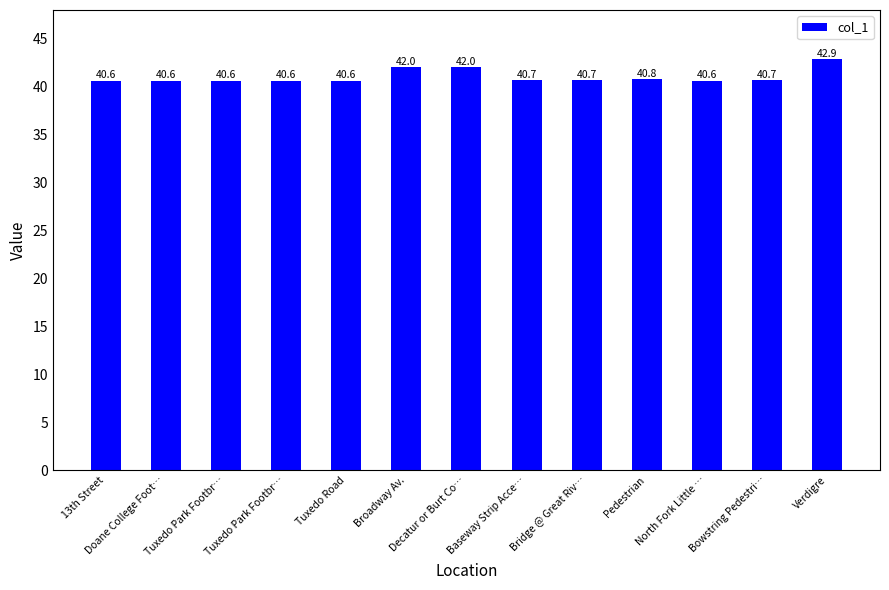

Between Verdigre and Tuxedo Park Footbr…, which is larger?

Verdigre